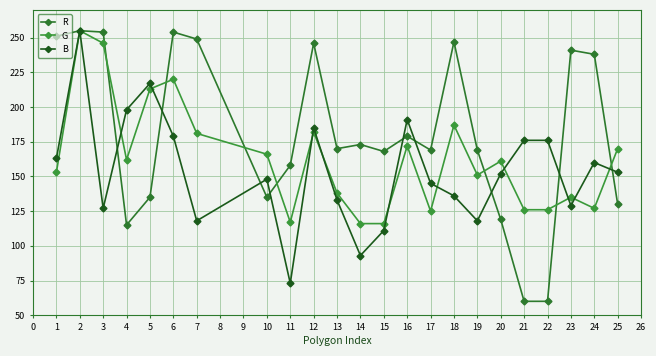

What are all the series names shown in the legend?

R, G, B